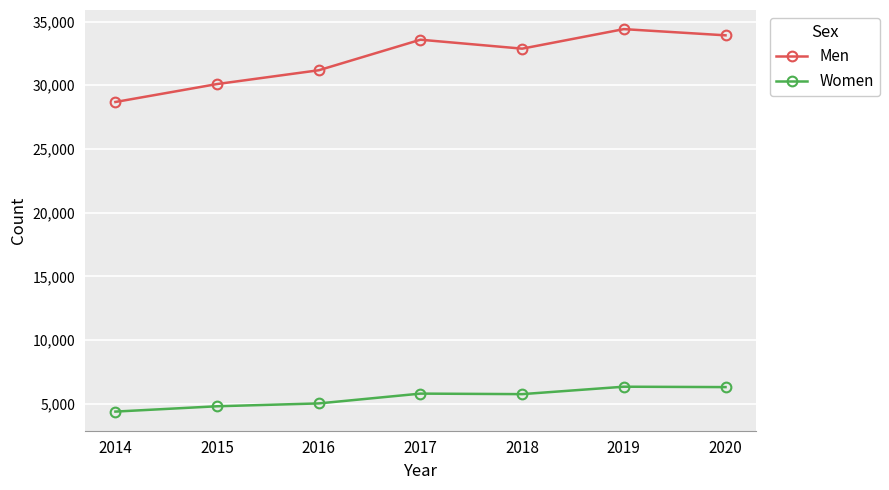

Which series changed the most between 2017 and 2018?

Men